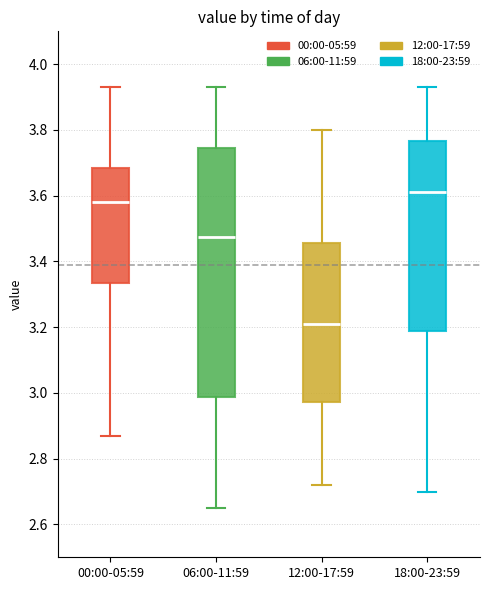

Reading left to right, read every box against the y-axis: the position of its median line, the range the box covers, and the ends of its whiskers. The values are not printed on the chart, so give them approximately, as read against the axis.

00:00-05:59: median 3.58, box 3.34 to 3.68, whiskers 2.88 to 3.94
06:00-11:59: median 3.48, box 2.98 to 3.74, whiskers 2.66 to 3.94
12:00-17:59: median 3.22, box 2.98 to 3.46, whiskers 2.72 to 3.80
18:00-23:59: median 3.62, box 3.18 to 3.76, whiskers 2.70 to 3.94